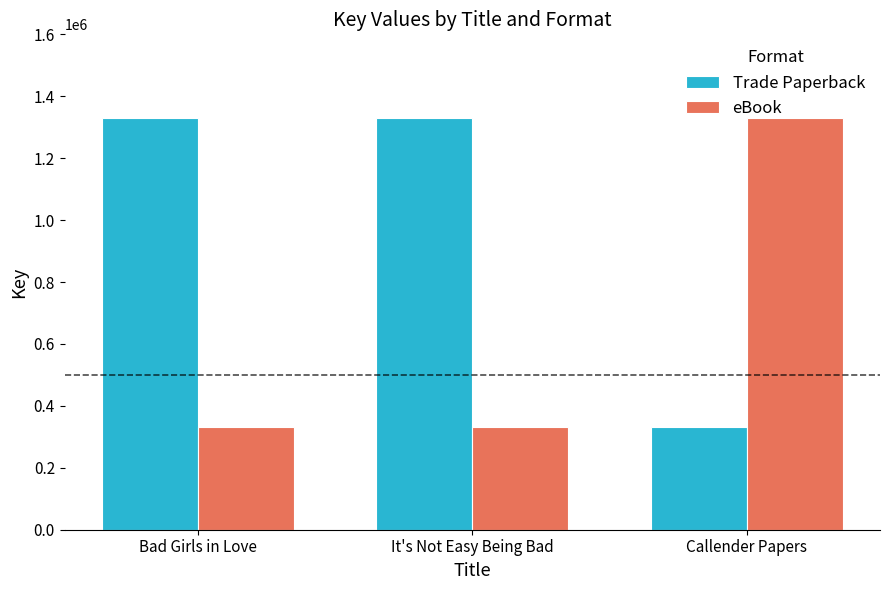

What is the highest value of the eBook series?

1329542